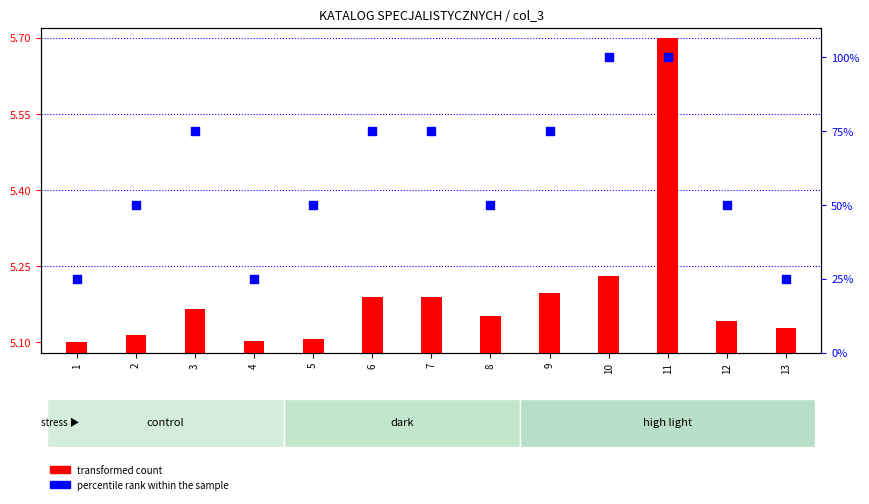

Which series contains the highest Y value?

percentile rank within the sample